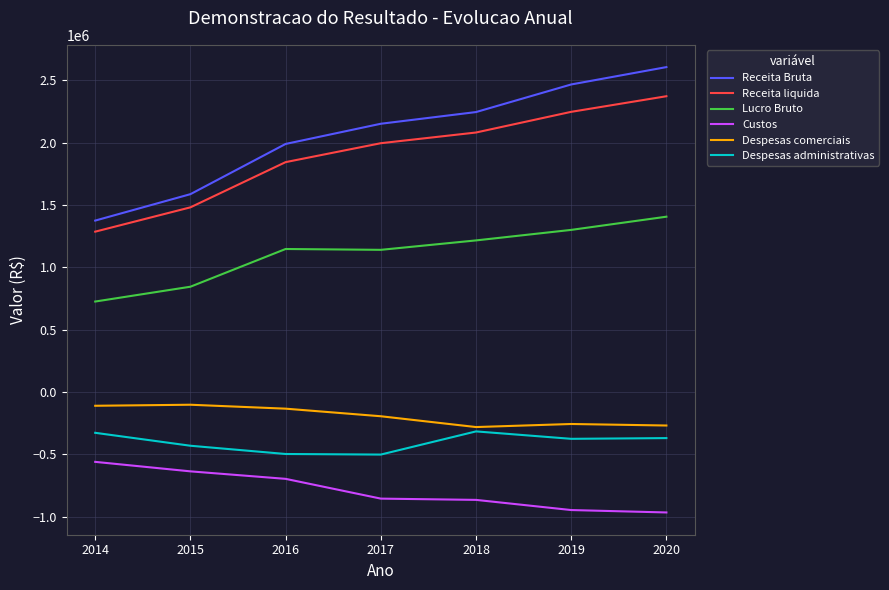

How many lines are shown in the chart?

6